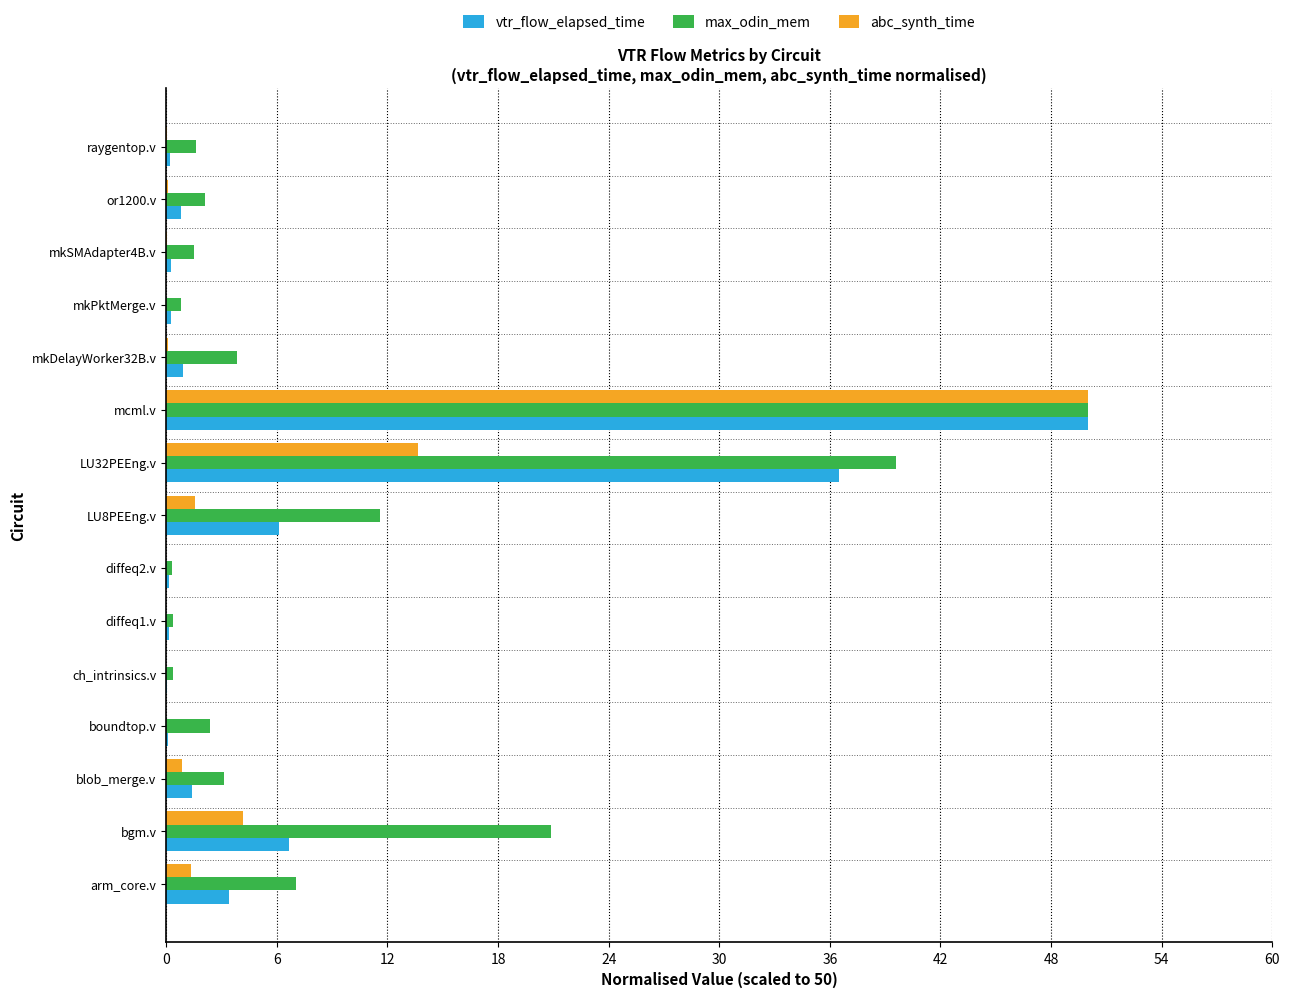

What is the average value of the abc_synth_time series?

4.8